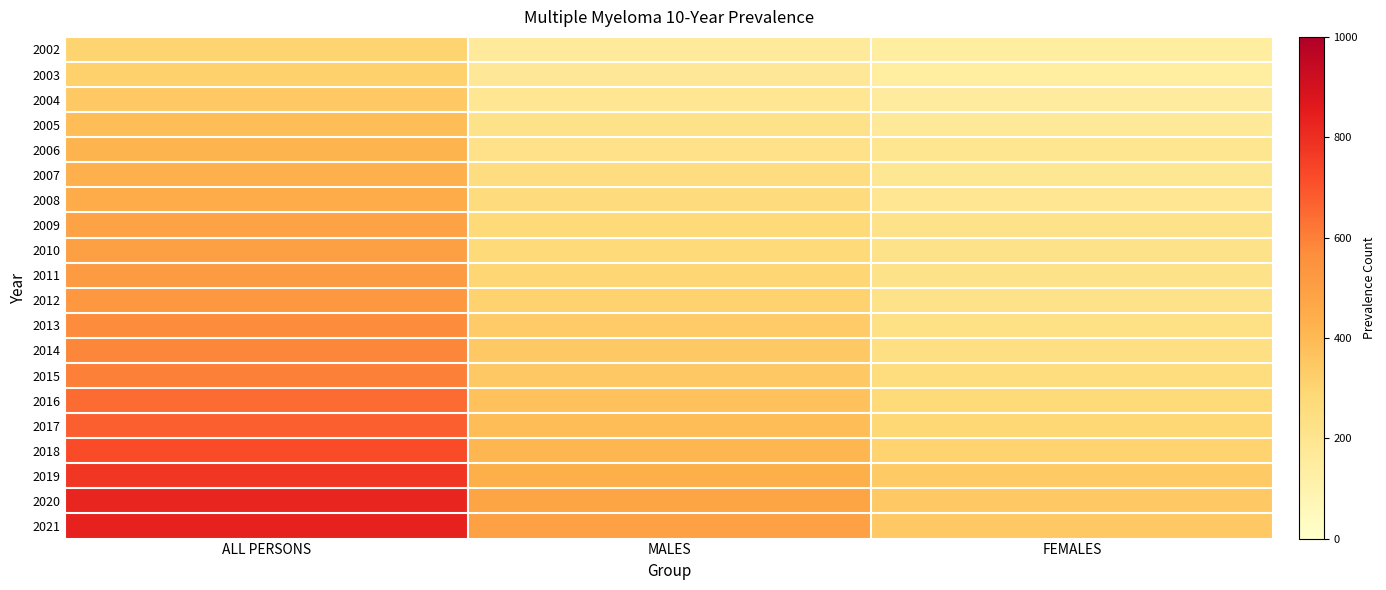

Between MALES and FEMALES, which is larger?

MALES